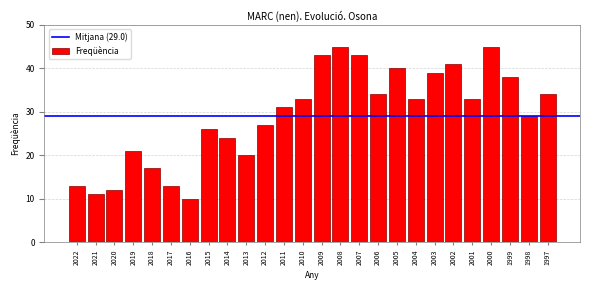

Reading left to right, what are all the values shown in this chart?

13	11	12	21	17	13	10	26	24	20	27	31	33	43	45	43	34	40	33	39	41	33	45	38	29	34